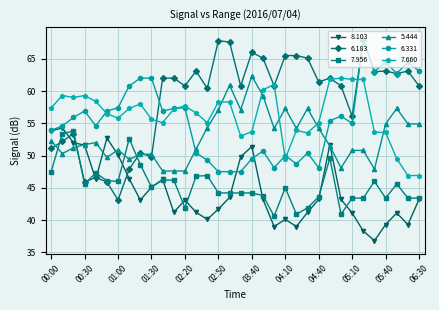

What is the value of the 7.660 point at the 31st from the left?

53.6